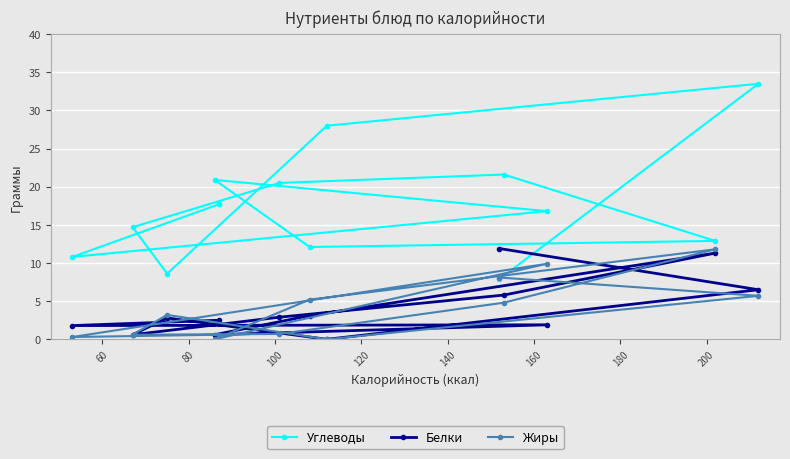

Which series has the widest spread of values?

Углеводы